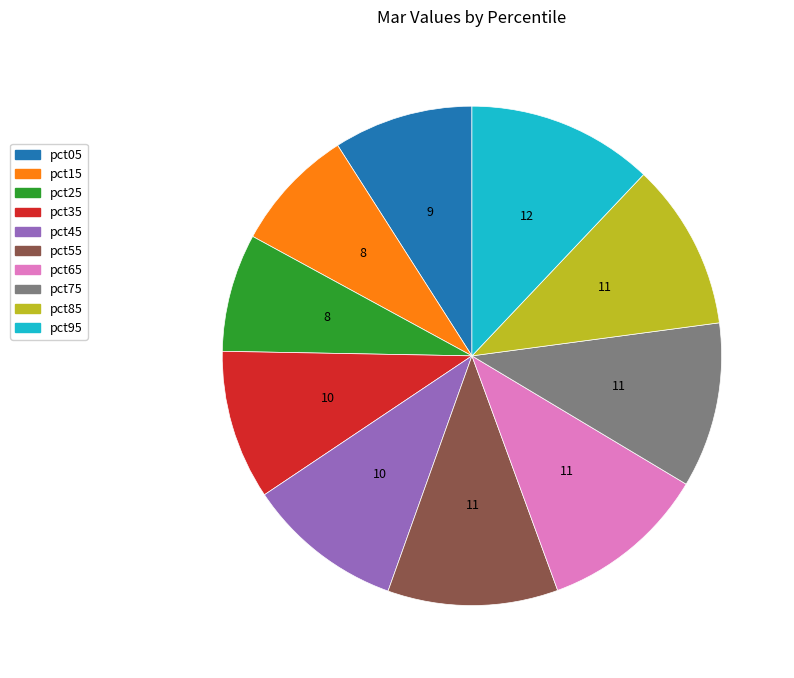

Combined, do pct35 and pct85 account for over 50%?

No